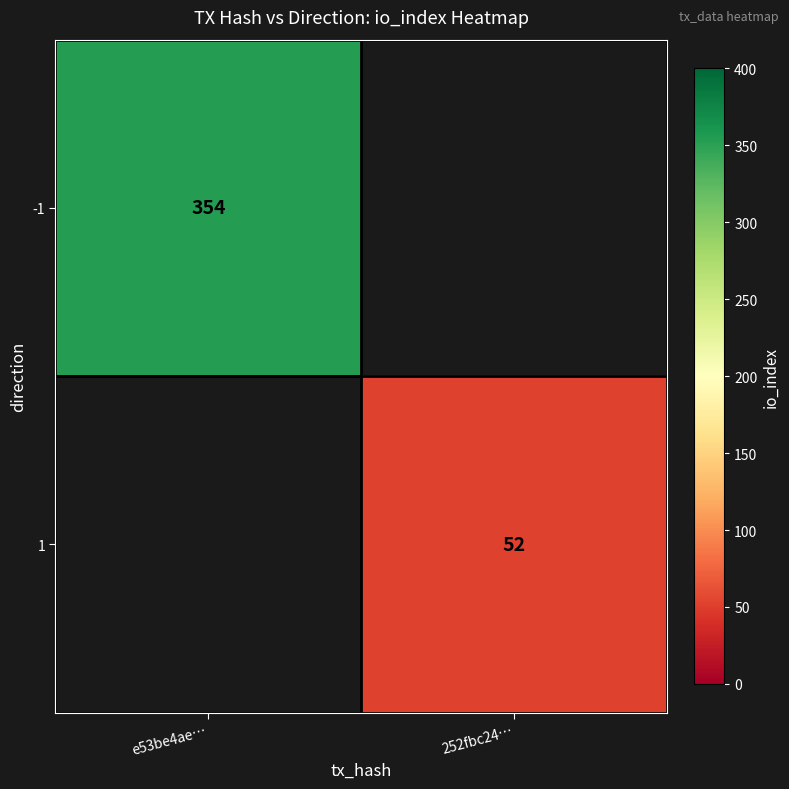

Is it true that 1 equals 52 at 252fbc24…?

True